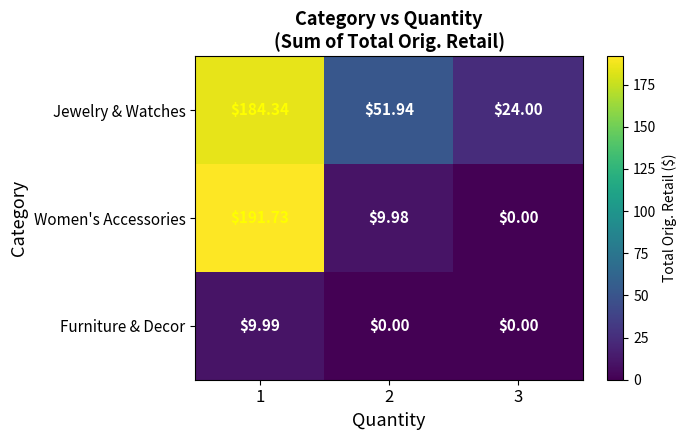

Which series has the widest spread of values?

Women's Accessories